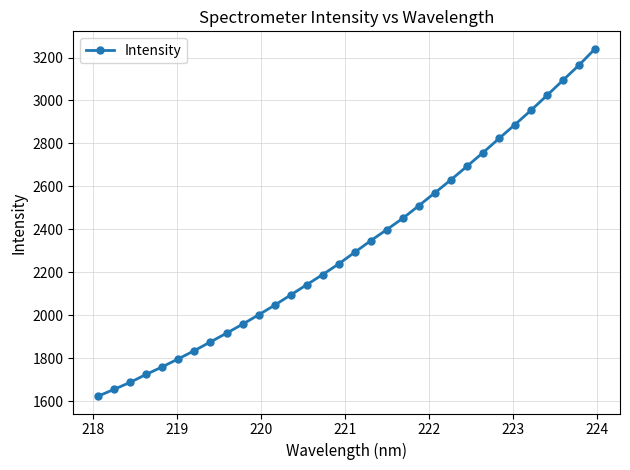

What is the maximum value shown in the chart?

3241.0